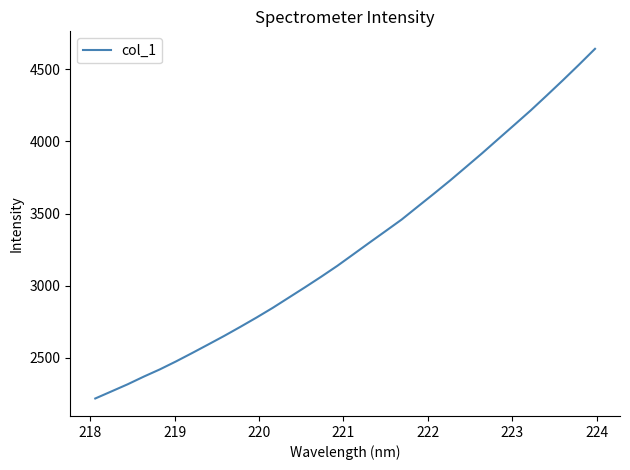

What is the maximum value shown in the chart?

4642.8